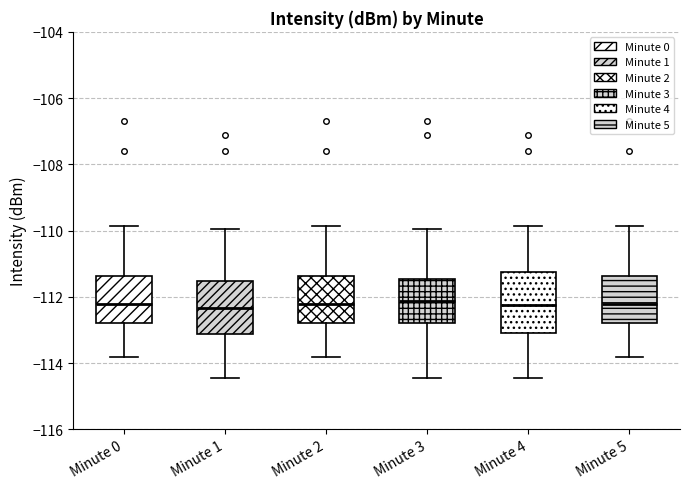

Where does the median line of the box for Minute 3 sit on the y-axis? The values are not printed on the chart, so give them approximately, as read against the axis.

-112.2